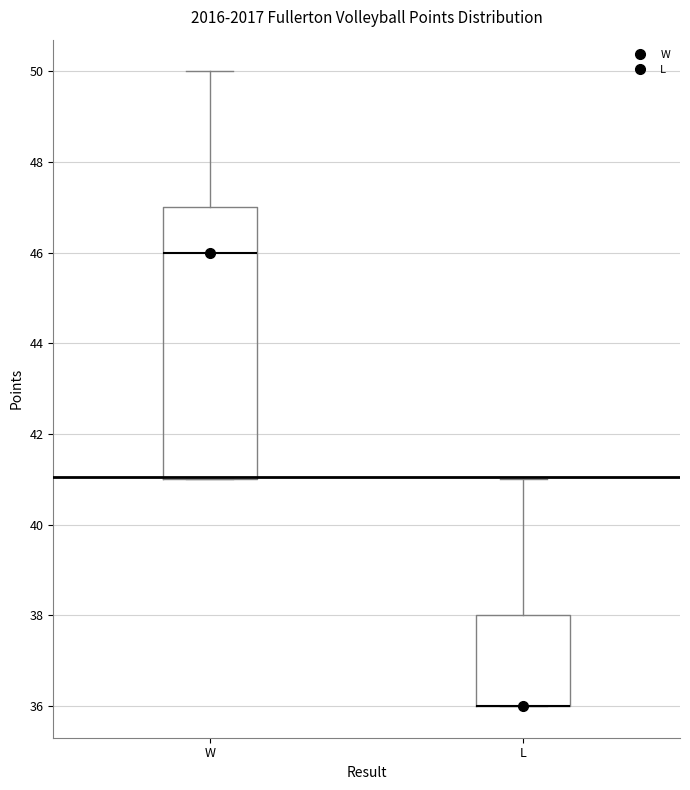

Reading left to right, transcribe this box plot: for each box, give where its median line is, the range the box spans, and where its two whiskers end, as read against the y-axis. The values are not printed on the chart, so give them approximately, as read against the axis.

W: median 46, box 41 to 47, whiskers 41 to 50
L: median 36 (drawn on the box's lower edge), box 36 to 38, whiskers 36 to 41